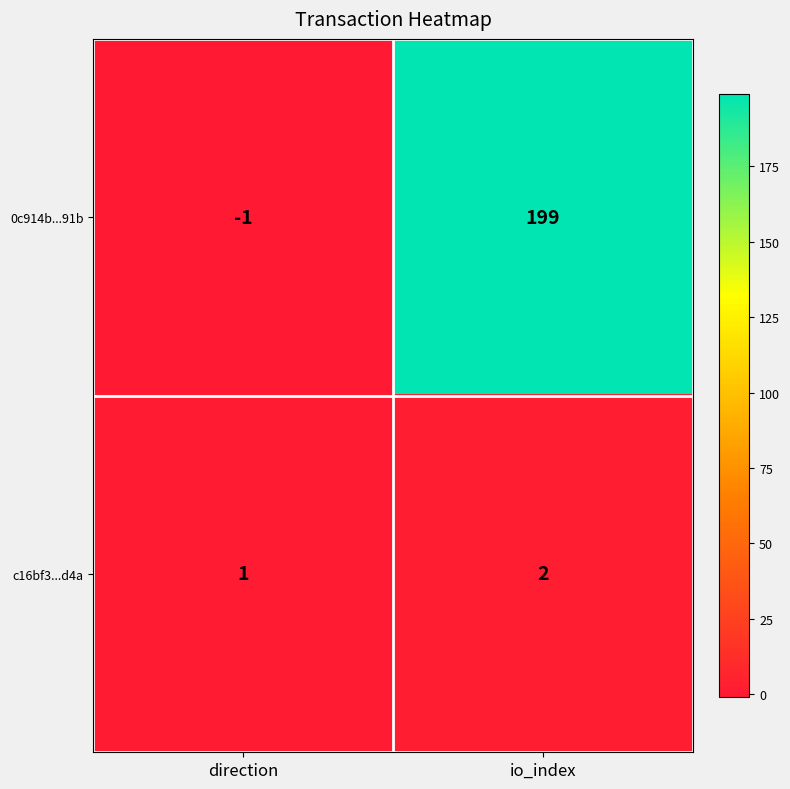

What is the approximate value of 0c914b...91b at io_index, to the nearest 5?

200